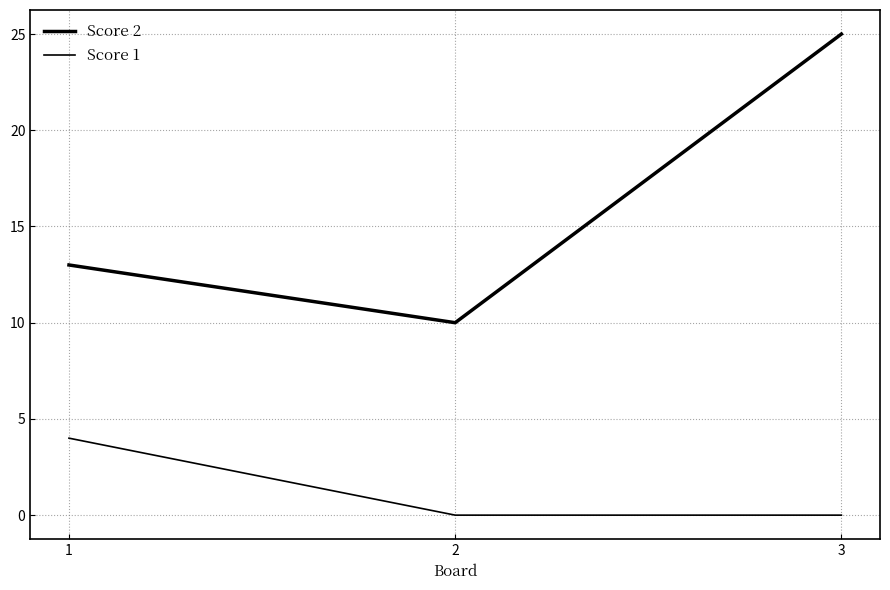

Which series has the widest spread of values?

Score 2